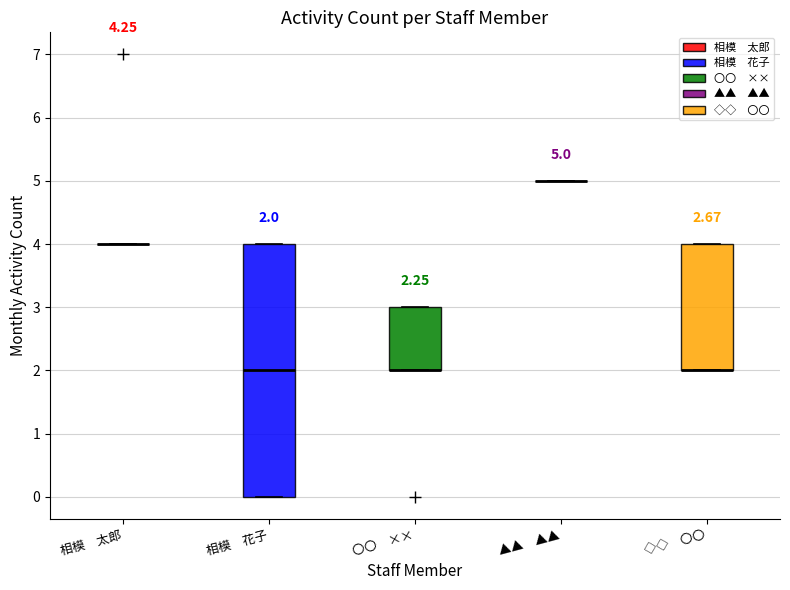

Comparing the boxes themselves (not the whiskers), which one is the tallest?

相模 花子